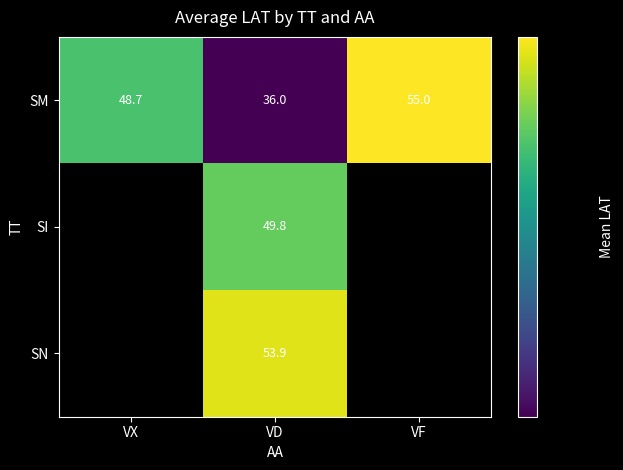

What is the total value across all series at VD?

139.7